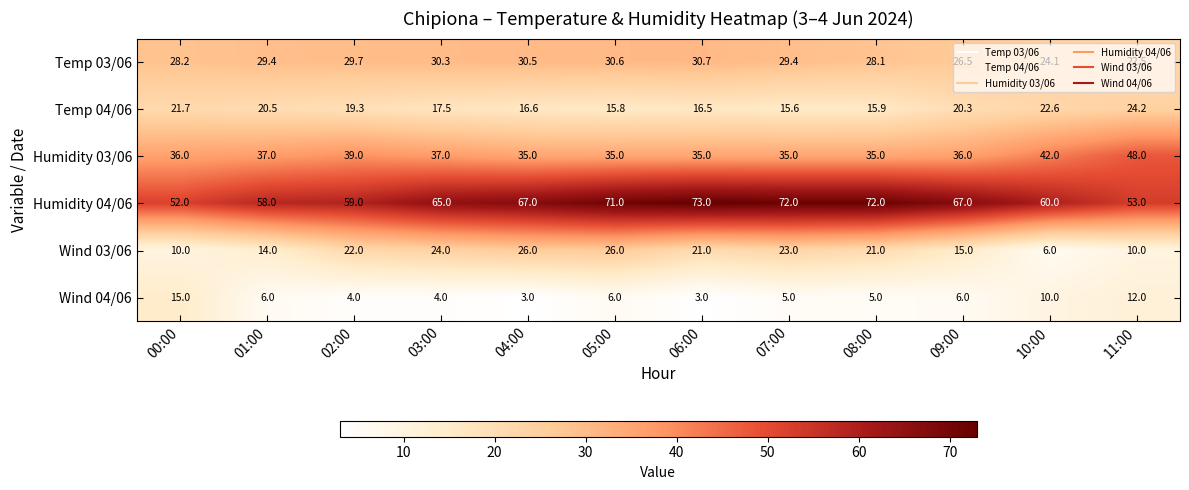

At which category is the sum across all series the highest?

05:00